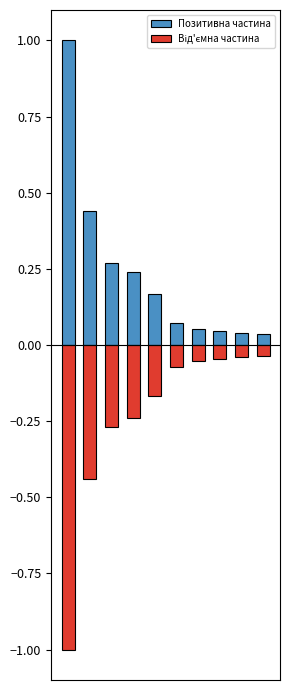

Is the value of Від'ємна частина at 5 greater than the value of Позитивна частина at 2?

No